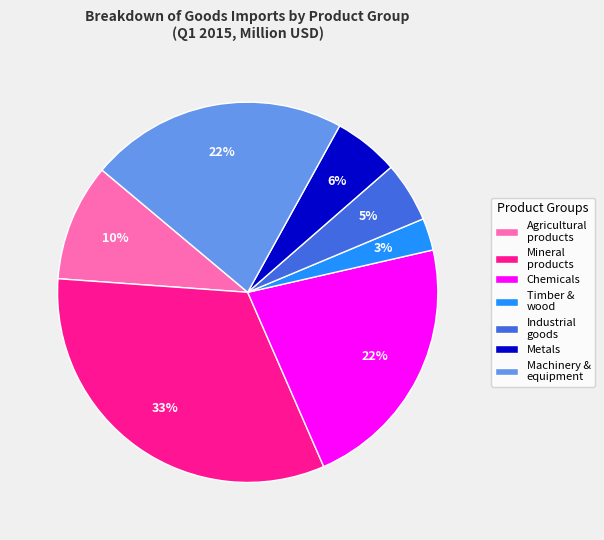

Is it true that Mineral products is 27% of the pie?

False